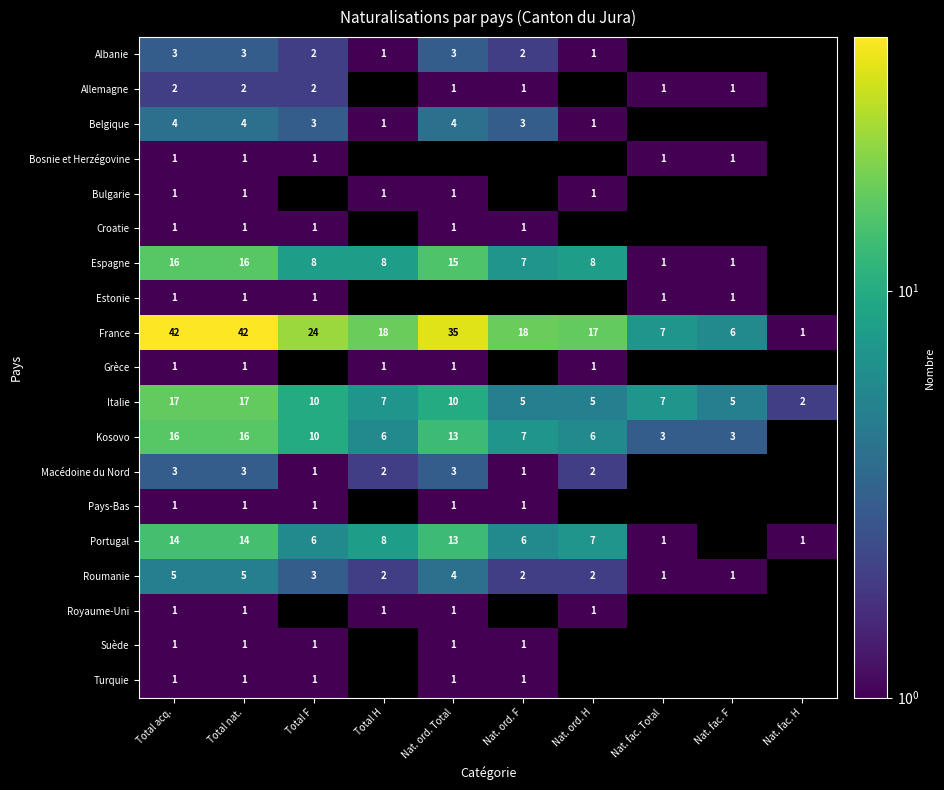

What is the greatest value displayed?

42.0